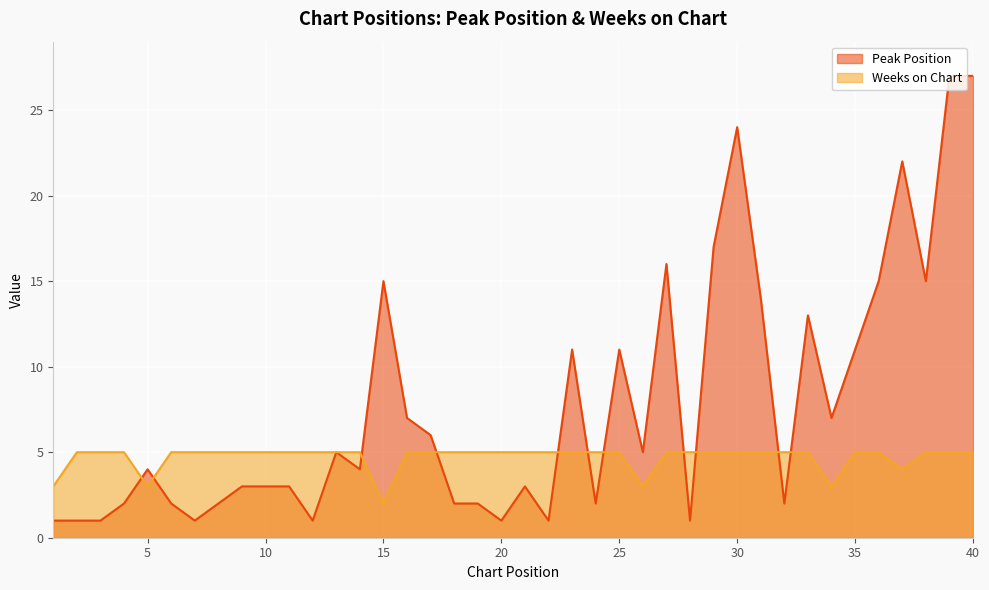

Rank the series by their average value, from lowest to highest.

Weeks on Chart, Peak Position